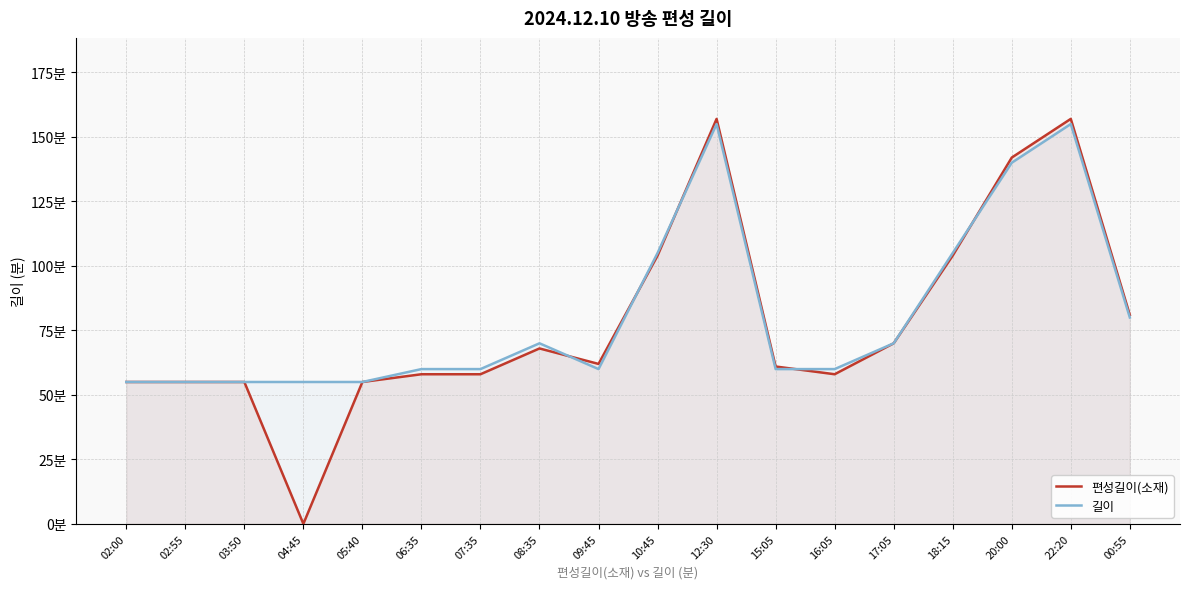

Where do 길이 and 편성길이(소재) first cross each other?

08:35 and 09:45